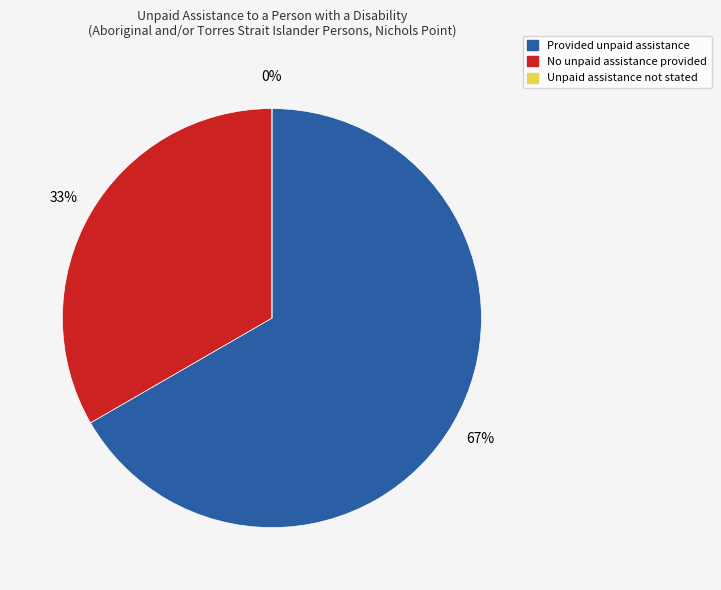

To the nearest percent, what portion does No unpaid assistance provided represent?

33%